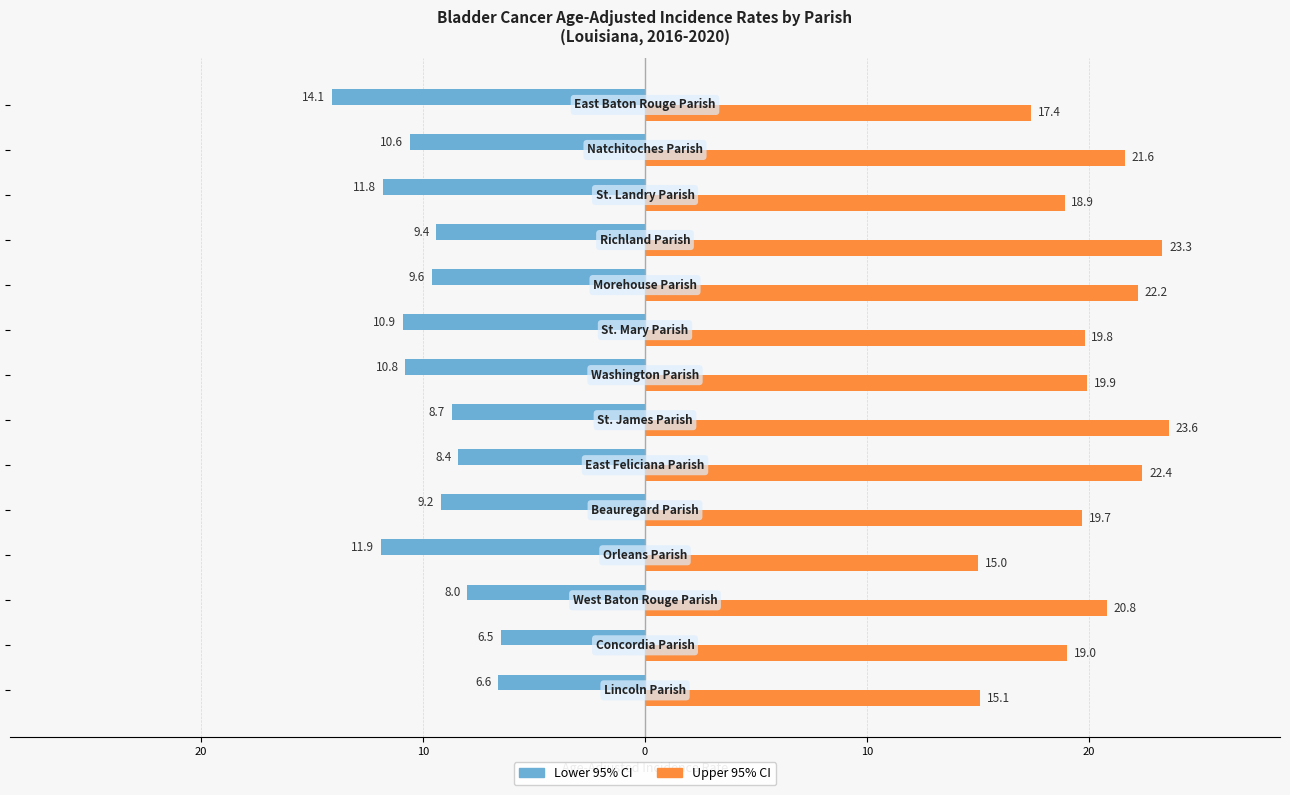

At how many categories does at least one series exceed 9?

14